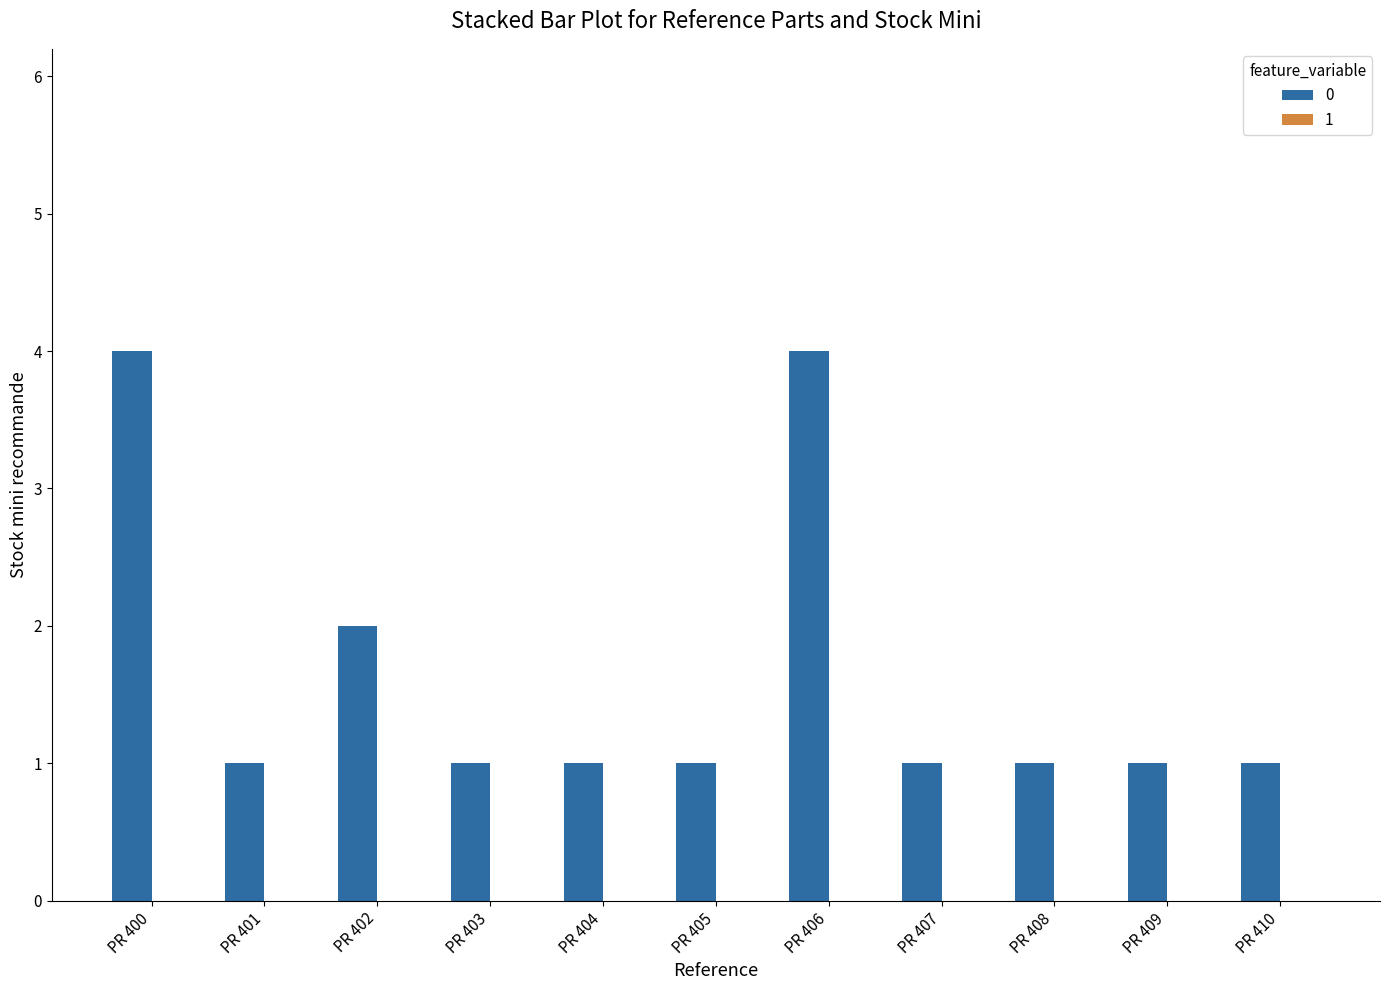

What value does the data have at PR 401?

1